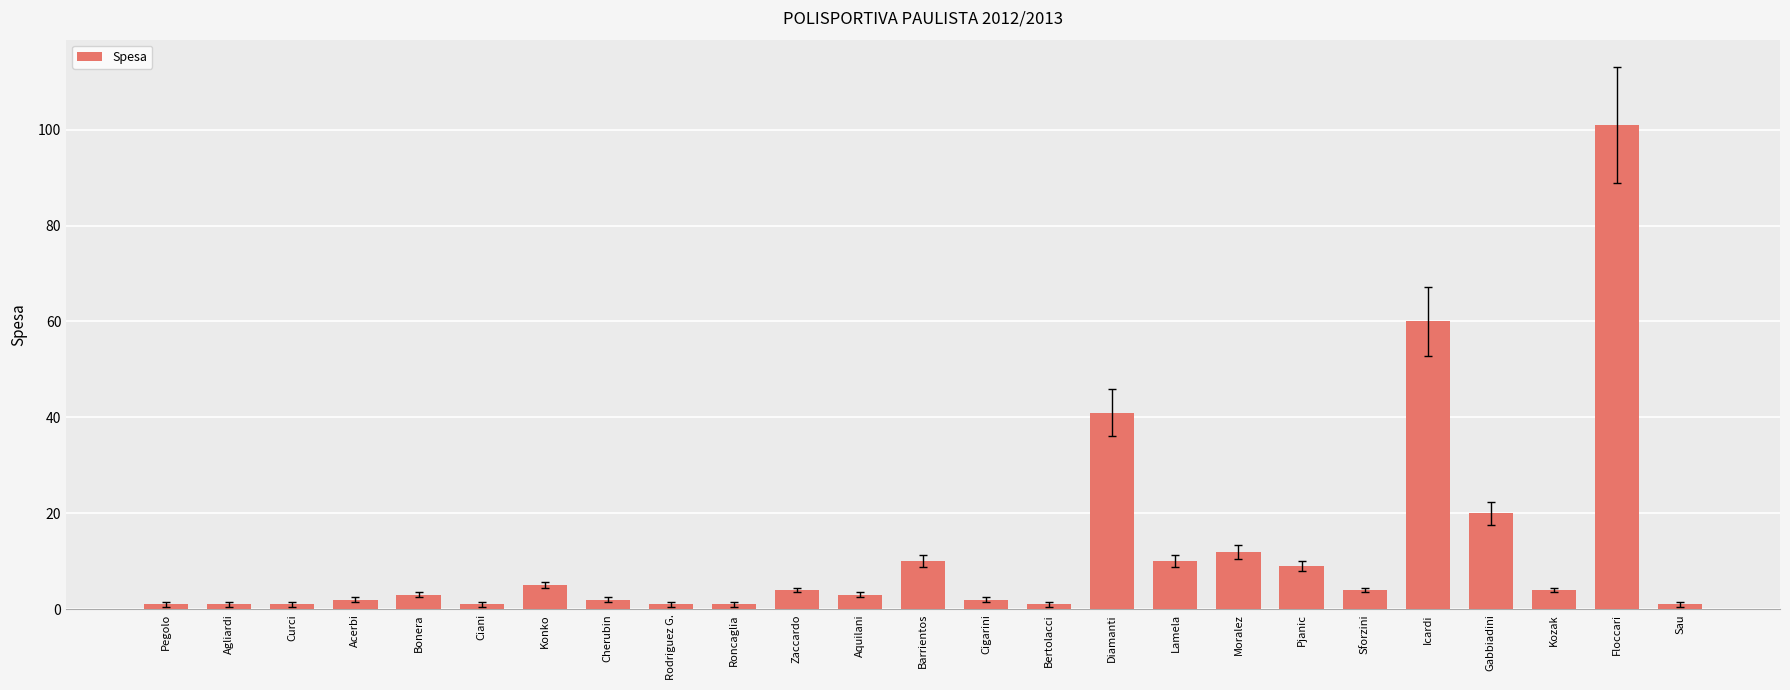

Reading left to right, what are all the values shown in this chart?

Pegolo=1	Agliardi=1	Curci=1	Acerbi=2	Bonera=3	Ciani=1	Konko=5	Cherubin=2	Rodriguez G.=1	Roncaglia=1	Zaccardo=4	Aquilani=3	Barrientos=10	Cigarini=2	Bertolacci=1	Diamanti=41	Lamela=10	Moralez=12	Pjanic=9	Sforzini=4	Icardi=60	Gabbiadini=20	Kozak=4	Floccari=101	Sau=1